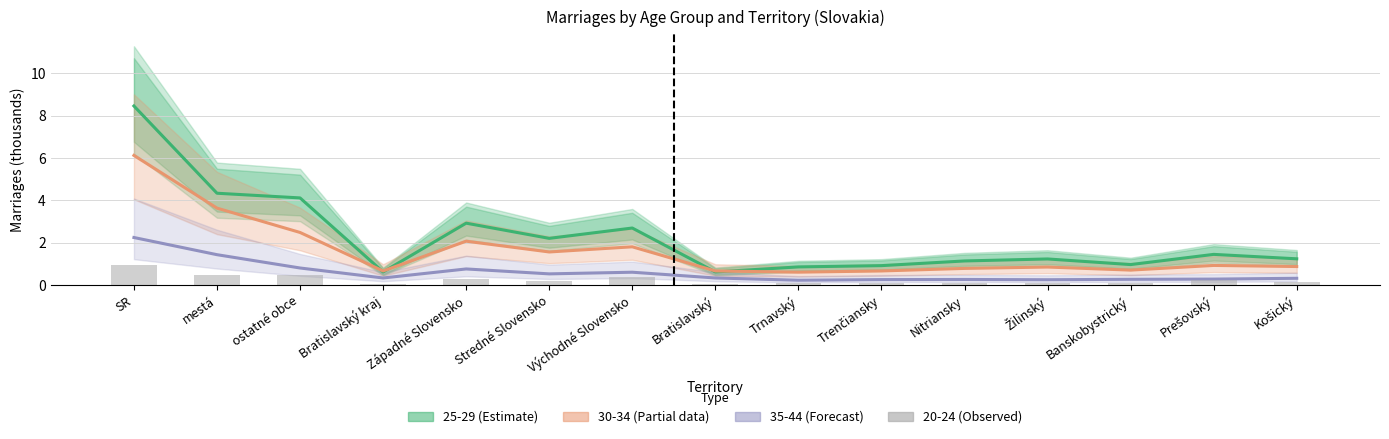

True or false: the data shows 0.0 at Bratislavský kraj.

False